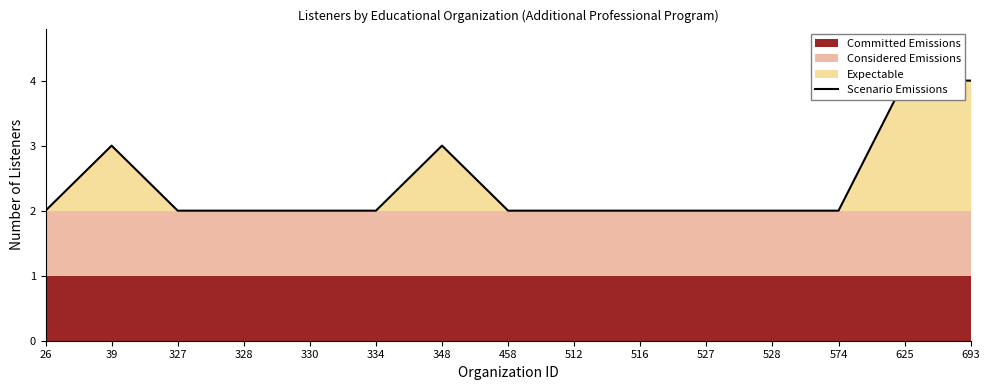

Reading left to right, what are all the values shown in this chart?

26=2	39=3	327=2	328=2	330=2	334=2	348=3	458=2	512=2	516=2	527=2	528=2	574=2	625=4	693=4